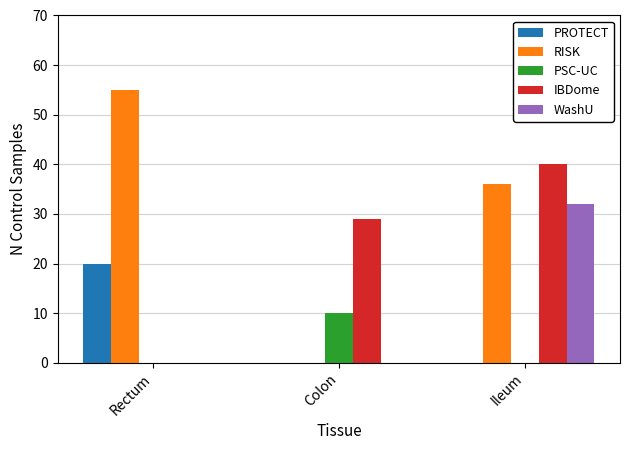

The WashU series shows 0 at Rectum. True or false?

True